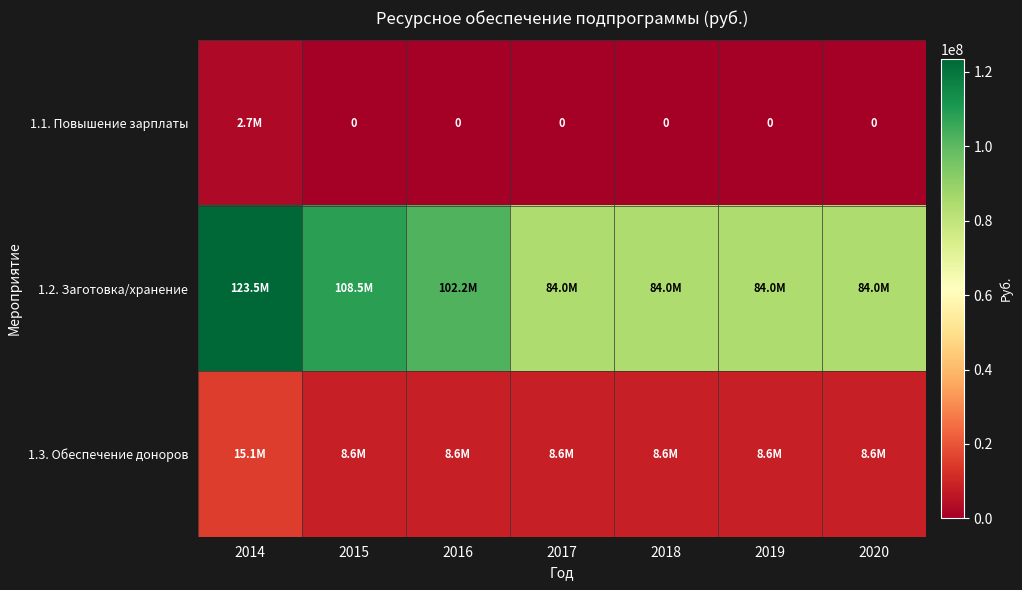

Is it true that 1.1. Повышение зарплаты equals 4715320.8 at 2014?

False